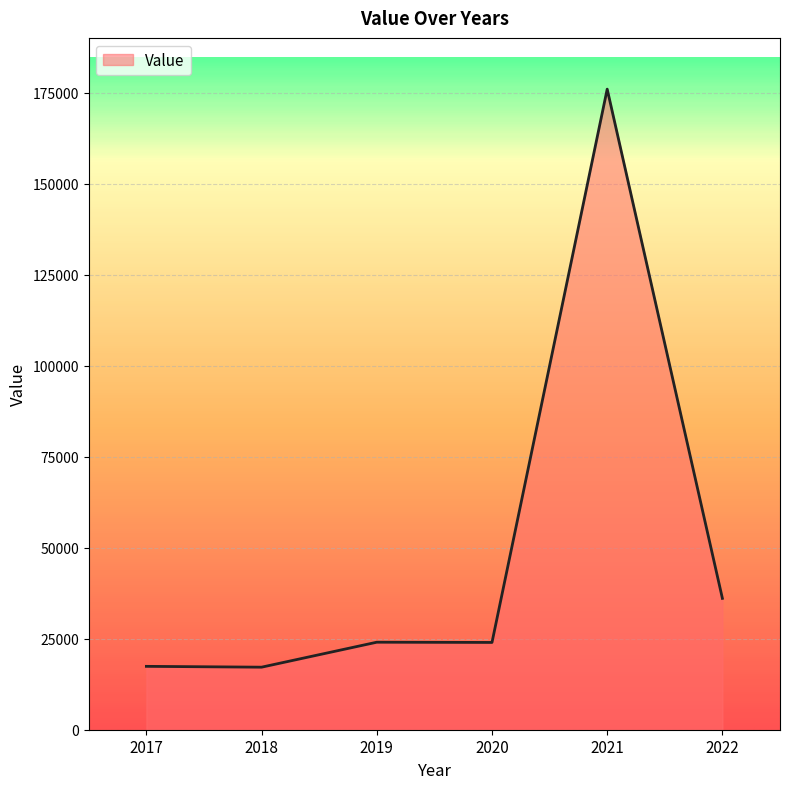

Where is the data nearest to the value 96557?

2022